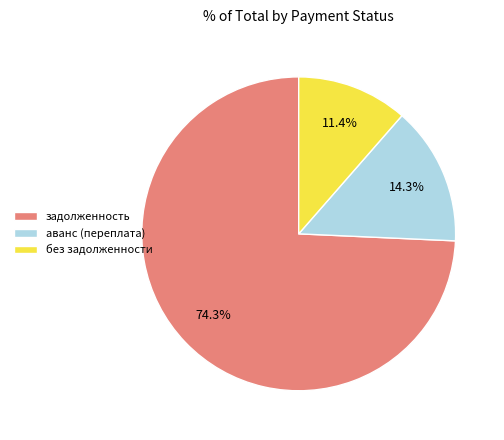

What percentage is NOT represented by задолженность?

25.7%